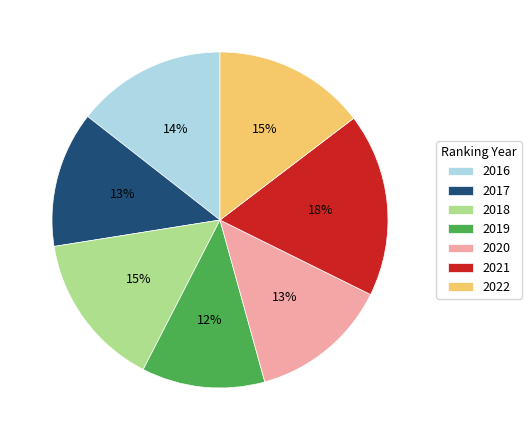

Which slice is the smallest?

2019